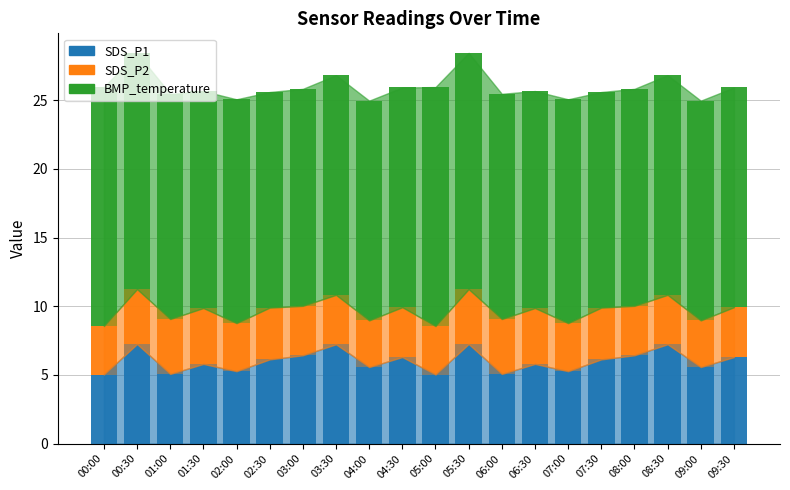

True or false: SDS_P1 has a value of 3.2 at 05:30.

False